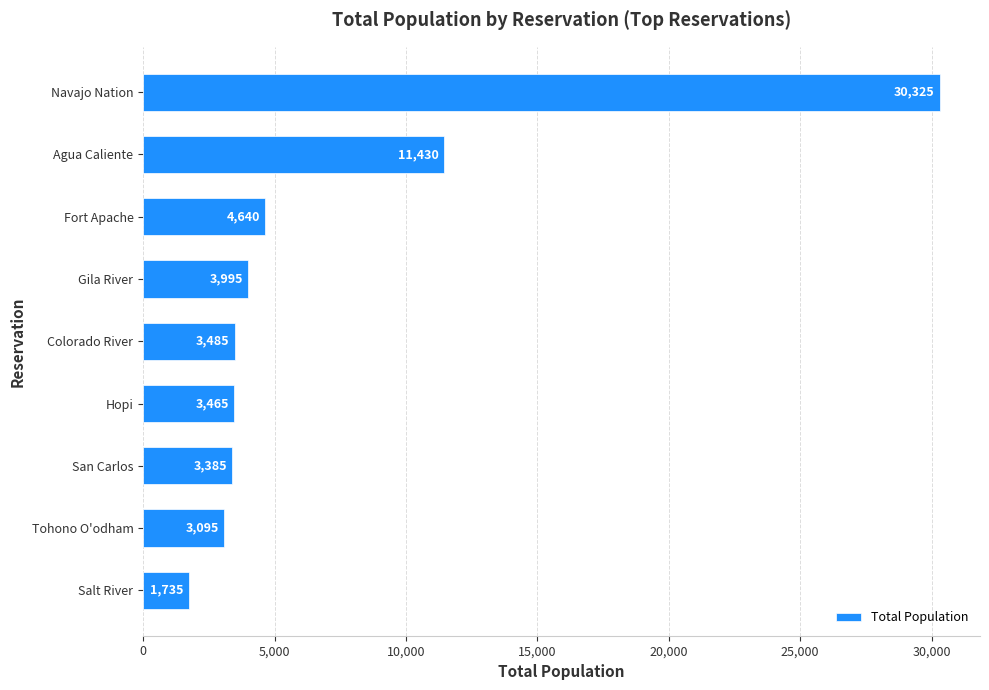

The value at Salt River is 1735. True or false?

True